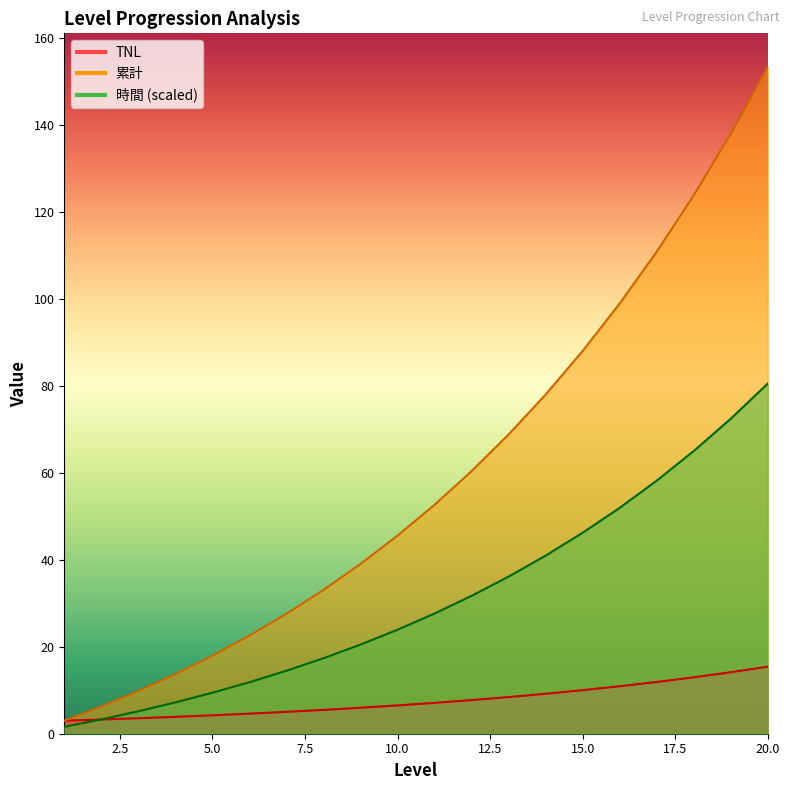

True or false: 累計 and 時間 intersect in this chart.

False